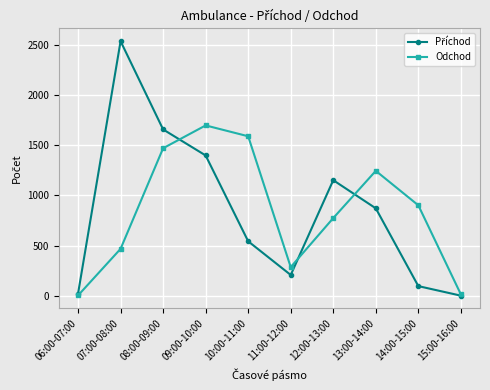

Is this an area chart (filled region under the line)?

No